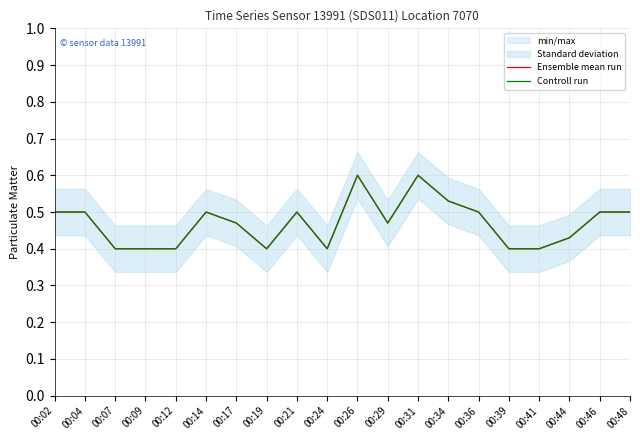

Between 00:31 and 00:46, which is larger?

00:31